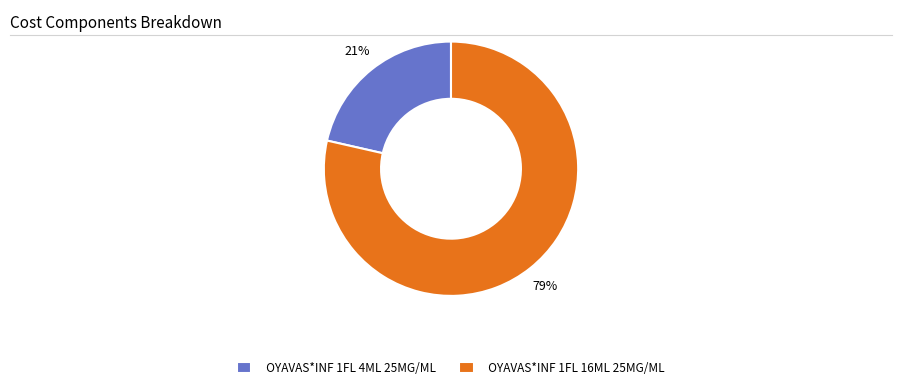

Is there a majority slice in this chart?

Yes